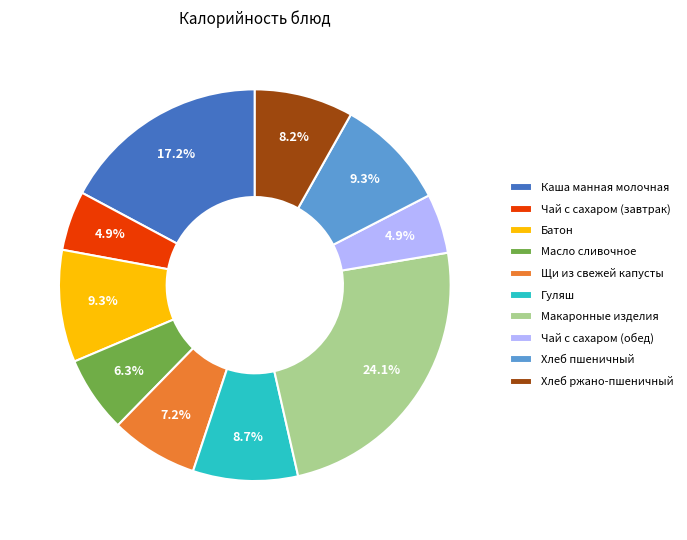

To the nearest percent, what percentage of the pie is Масло сливочное?

6%